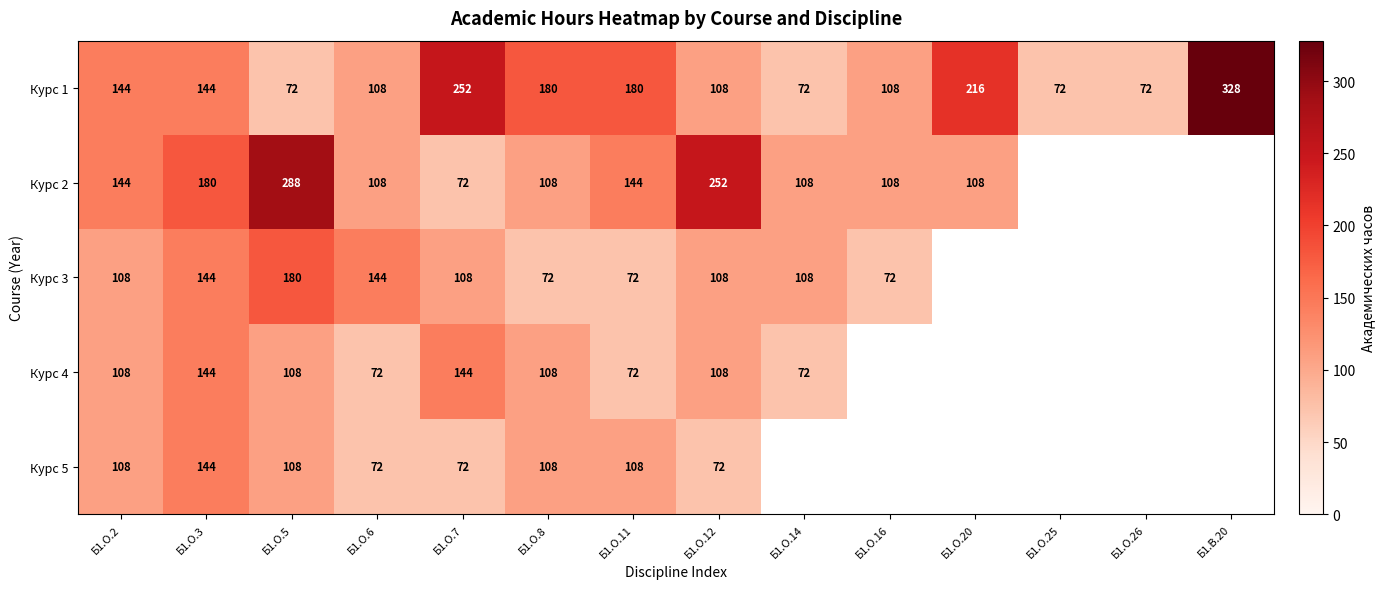

What is the highest value of the Курс 1 series?

328